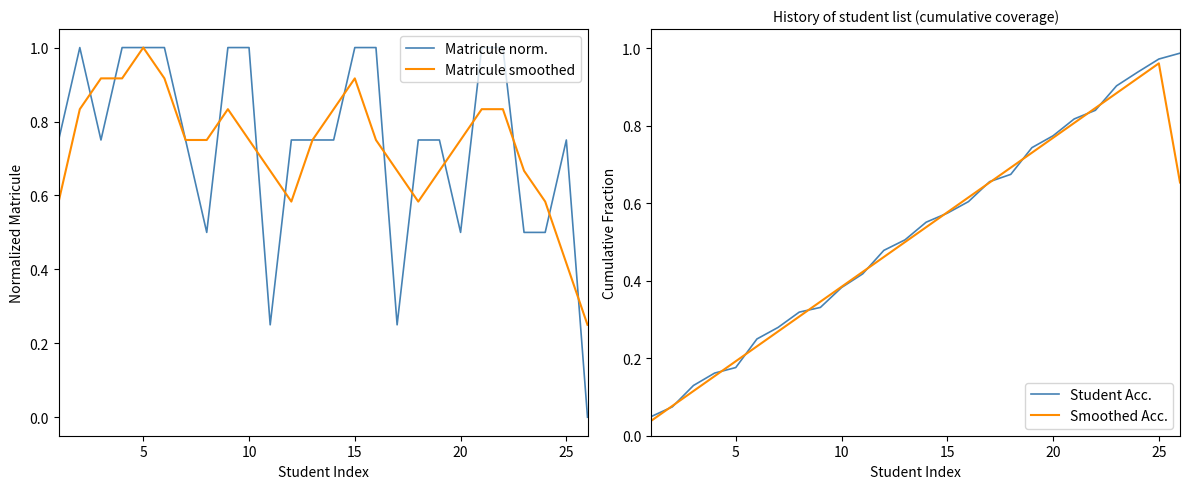

What is the maximum value shown in the chart?

1.0